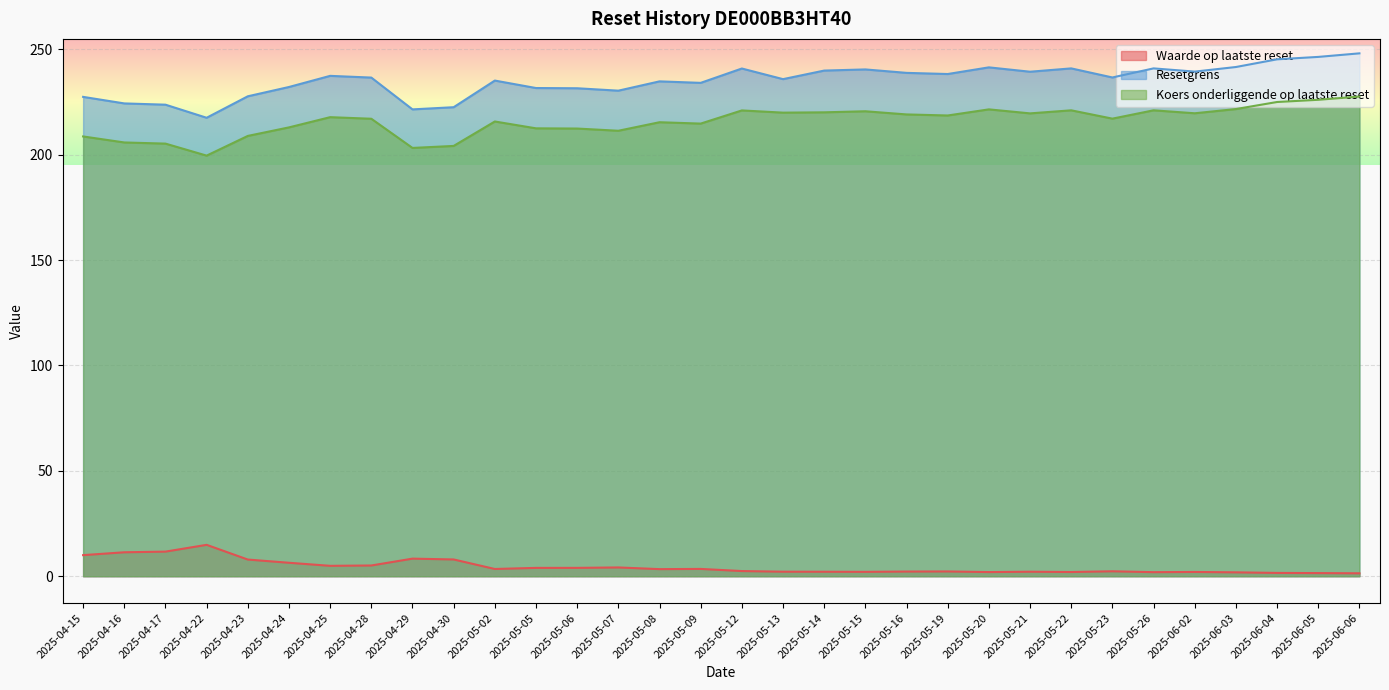

In Resetgrens, how many points are higher than both neighbors (excluding endpoints)?

8